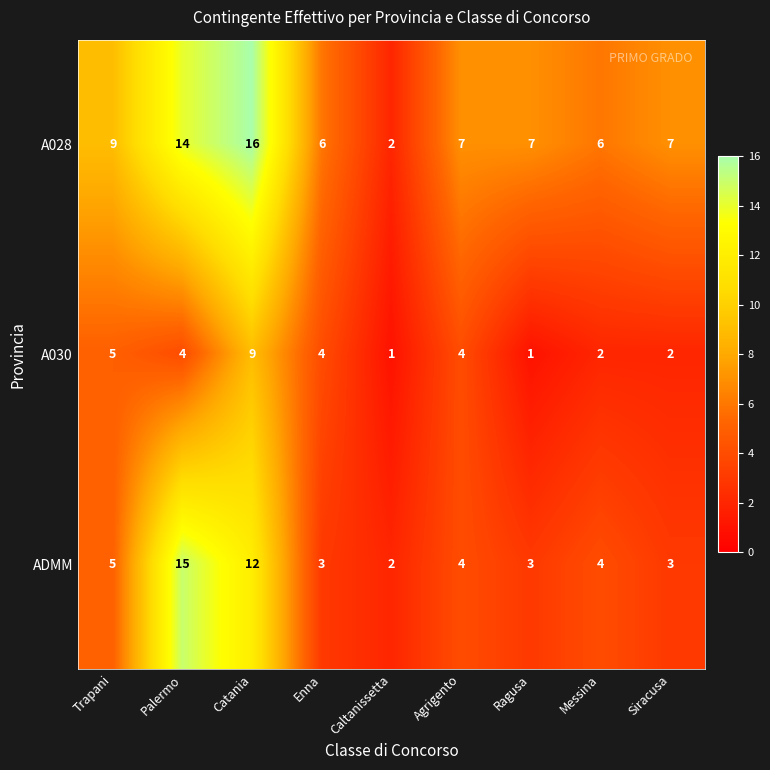

What is the maximum value shown in the chart?

16